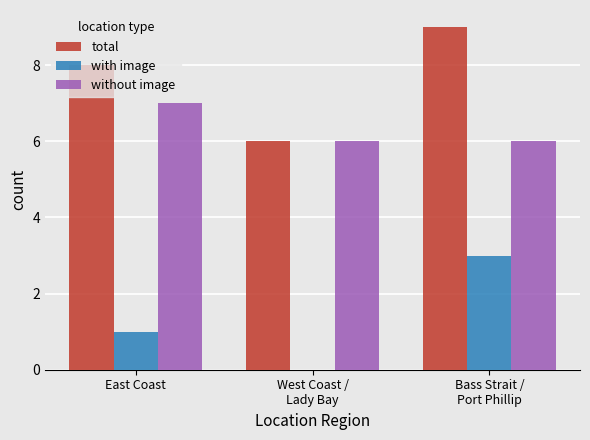

What is the maximum value for total?

9